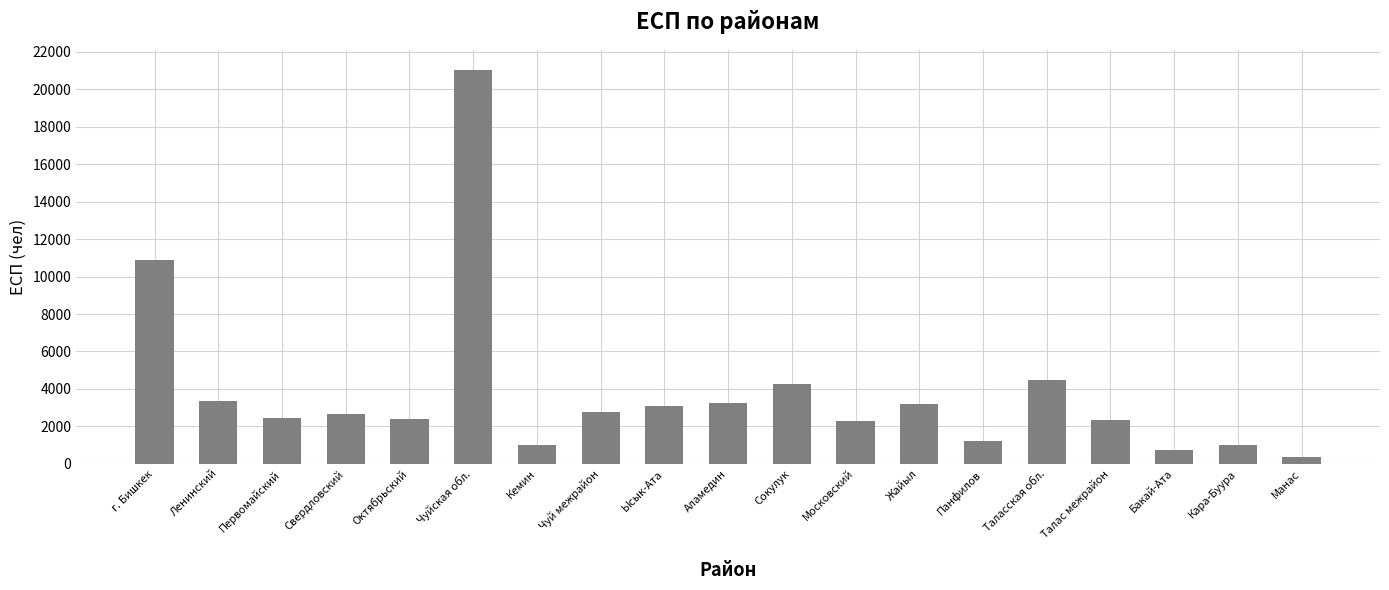

At which category does the chart reach its peak across all series?

Чуйская обл.